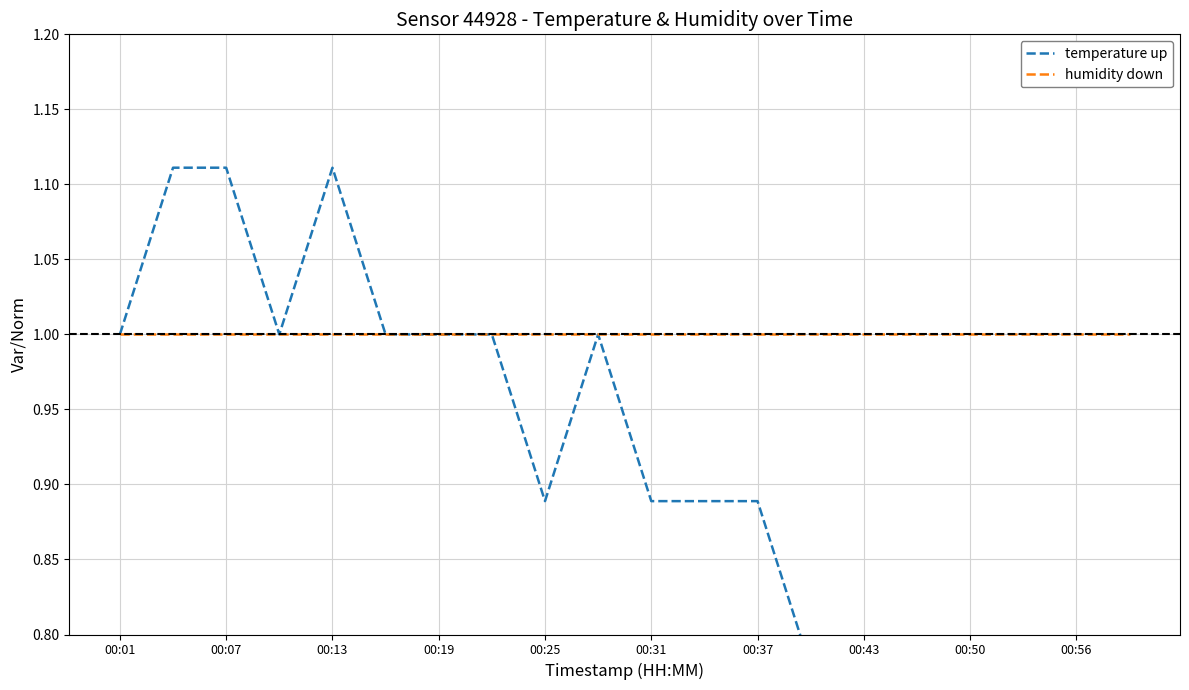

What position from the left is 00:19?

4